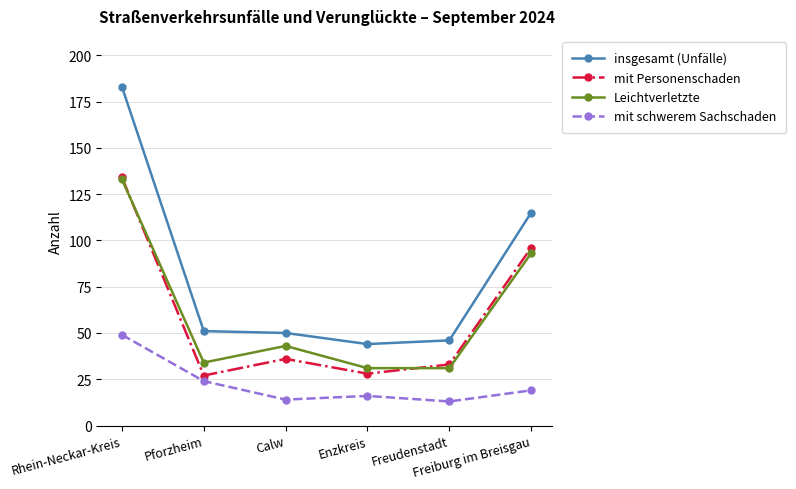

Reading right to left, transcribe all the data shown in this chart.

insgesamt (Unfälle): Freiburg im Breisgau=115	Freudenstadt=46	Enzkreis=44	Calw=50	Pforzheim=51	Rhein-Neckar-Kreis=183
mit Personenschaden: Freiburg im Breisgau=96	Freudenstadt=33	Enzkreis=28	Calw=36	Pforzheim=27	Rhein-Neckar-Kreis=134
Leichtverletzte: Freiburg im Breisgau=93	Freudenstadt=31	Enzkreis=31	Calw=43	Pforzheim=34	Rhein-Neckar-Kreis=133
mit schwerem Sachschaden: Freiburg im Breisgau=19	Freudenstadt=13	Enzkreis=16	Calw=14	Pforzheim=24	Rhein-Neckar-Kreis=49